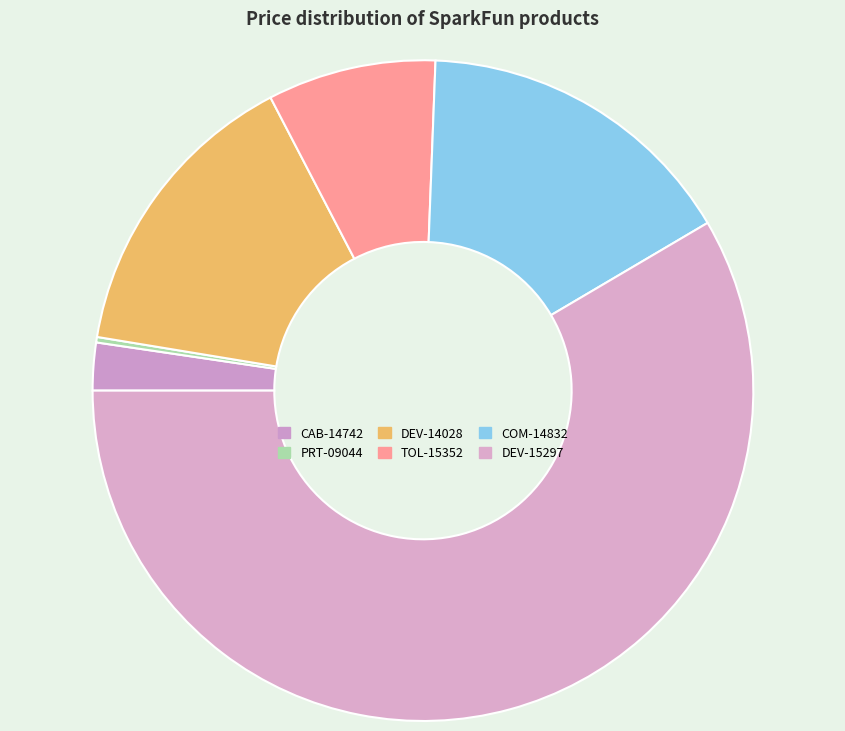

Which category has the smallest portion of the pie?

PRT-09044